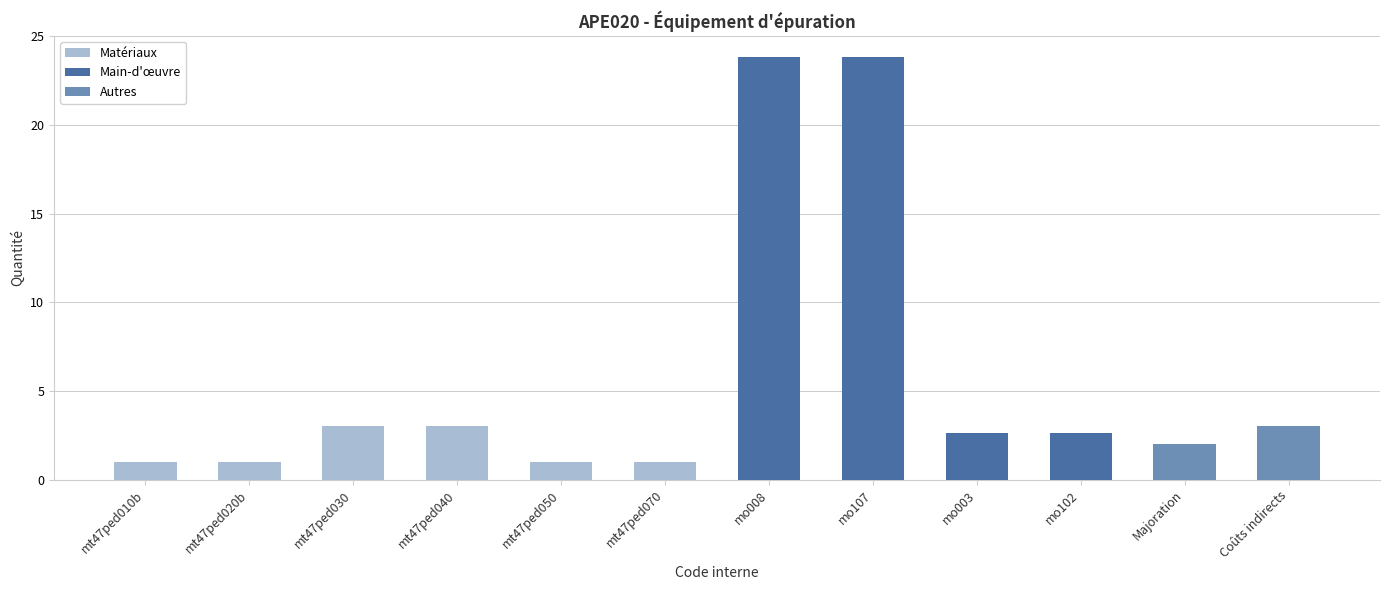

What is the sum of the Matériaux values at mt47ped050 and mt47ped040?

4